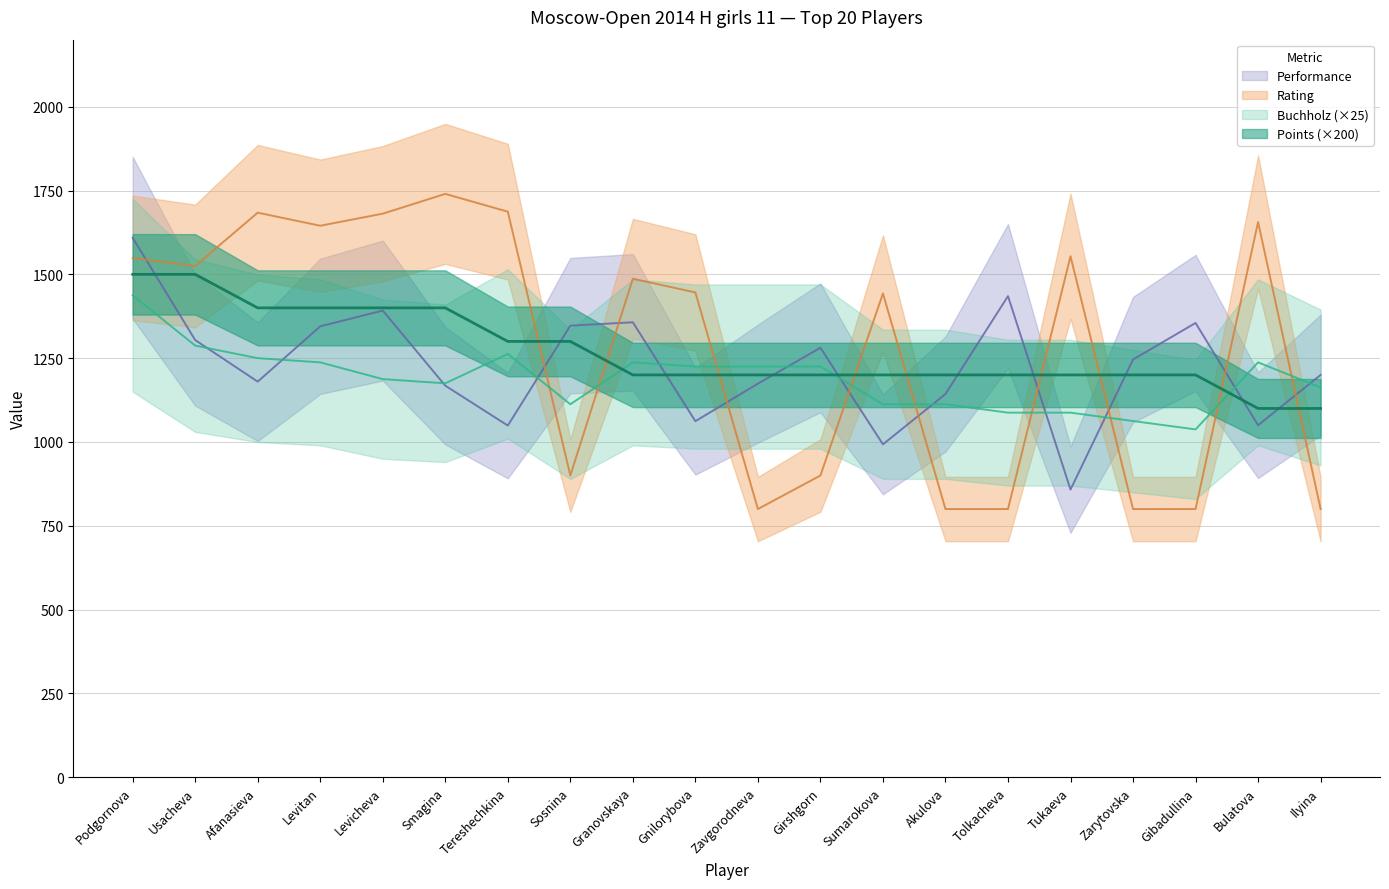

Which series has the largest total across all categories?

Rating